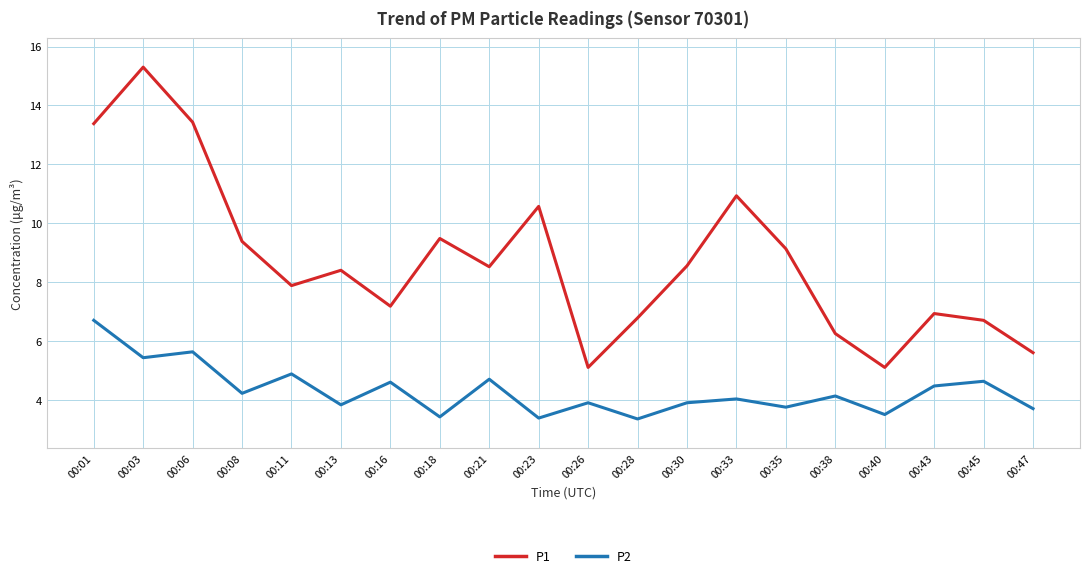

List the series in order of their peak value, highest first.

P1, P2